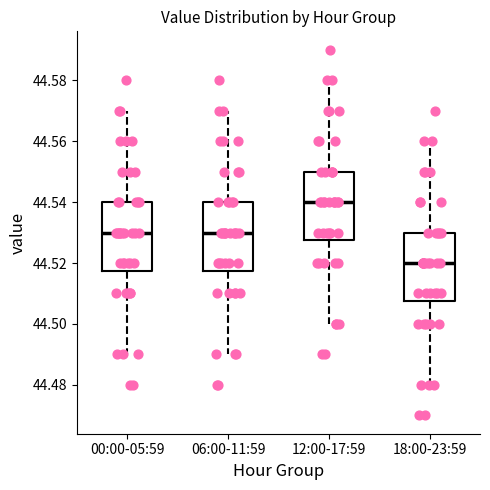

Which box has the lowest median line?

18:00-23:59